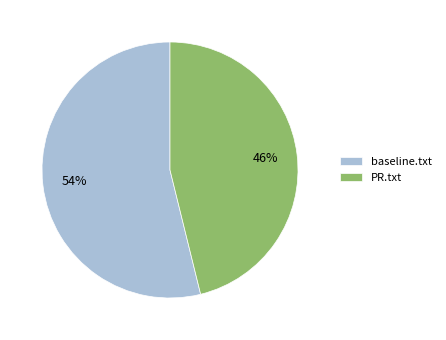

Which slice represents more than half of the pie?

baseline.txt